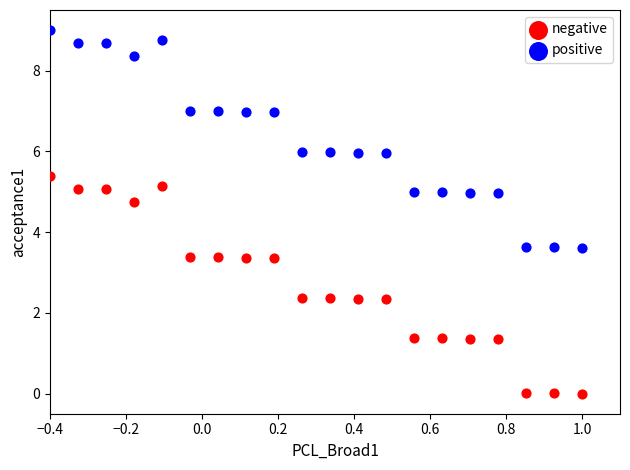

Across all data points, what is the range of X values (max minus min)?

1.4